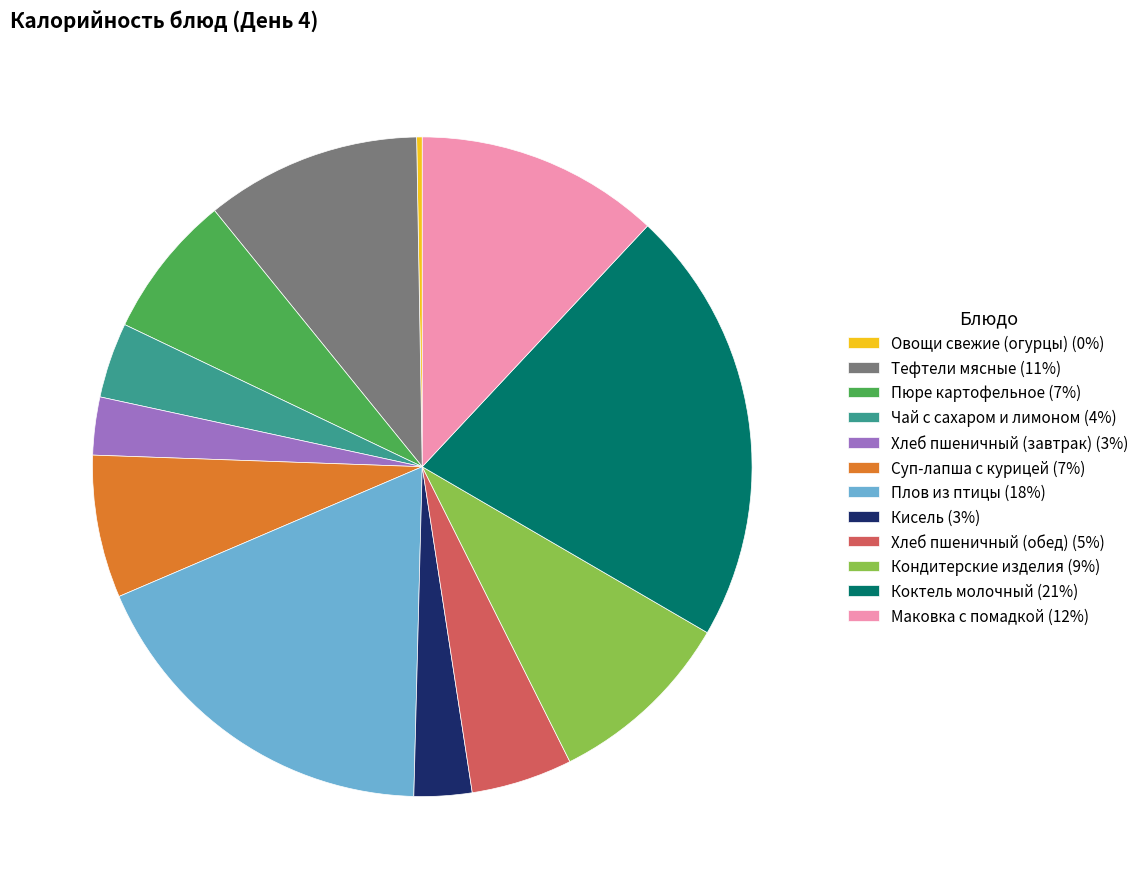

The Маковка с помадкой slice represents 12% of the pie. True or false?

True